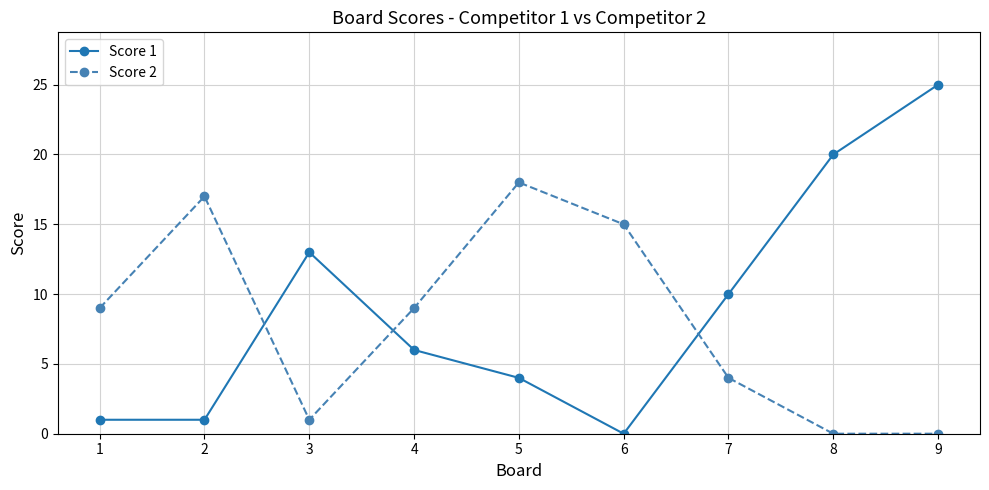

How many data points in Score 2 are less than 9?

4